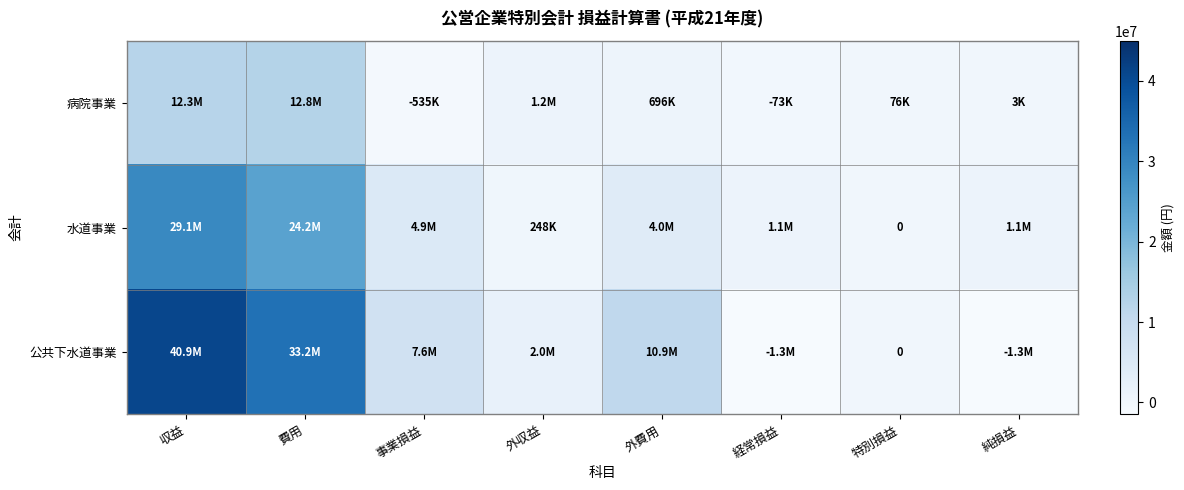

True or false: 水道事業 has a value of 4866720 at 事業損益.

True